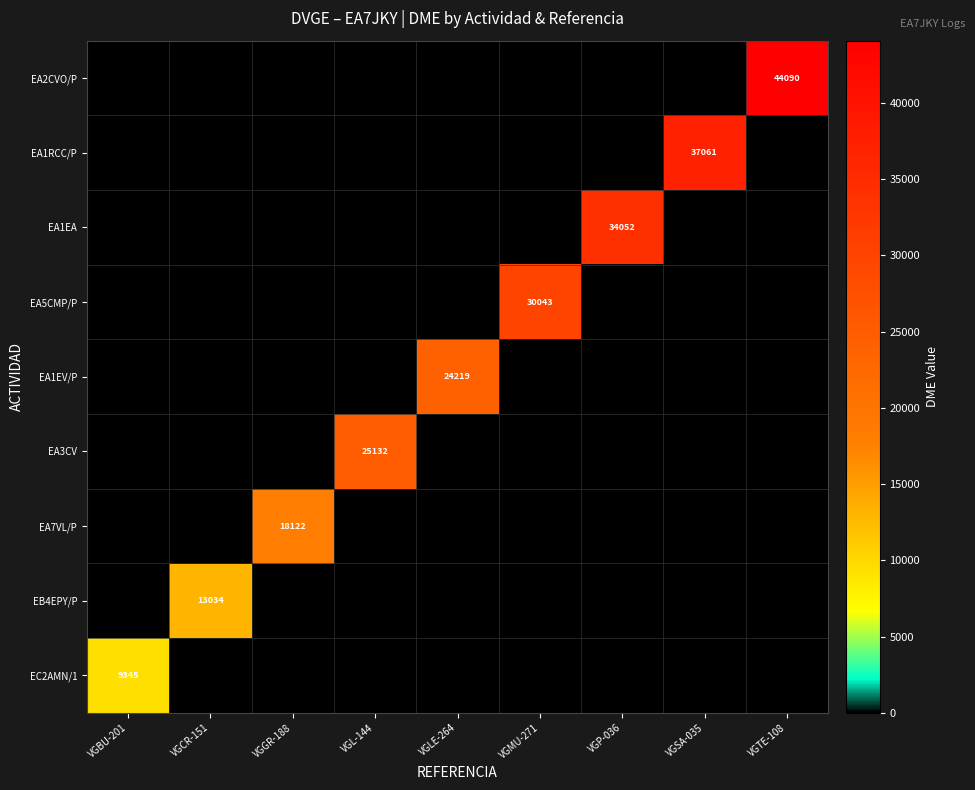

The EA3CV series shows 0 at VGSA-035. True or false?

True